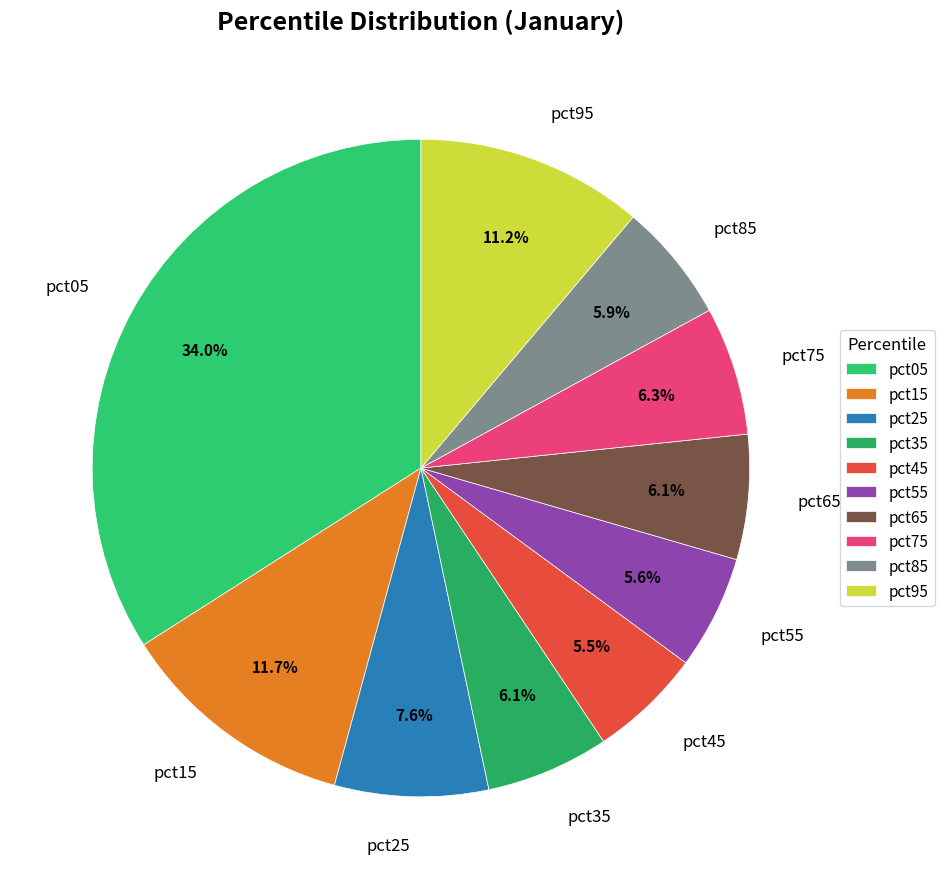

Does pct75 represent more than half of the total?

No